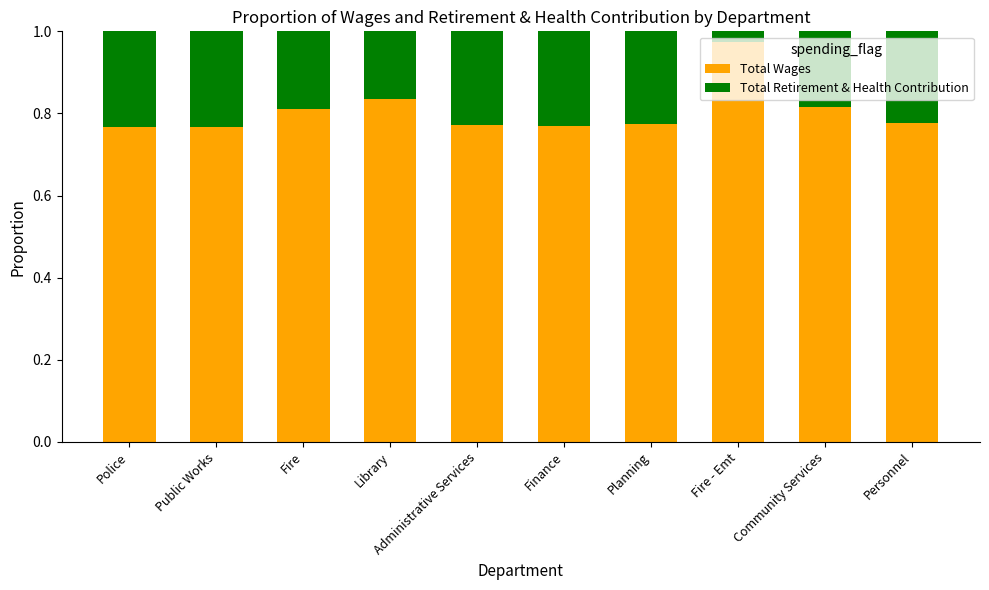

True or false: Total Wages has a value of 0.3 at Community Services.

False